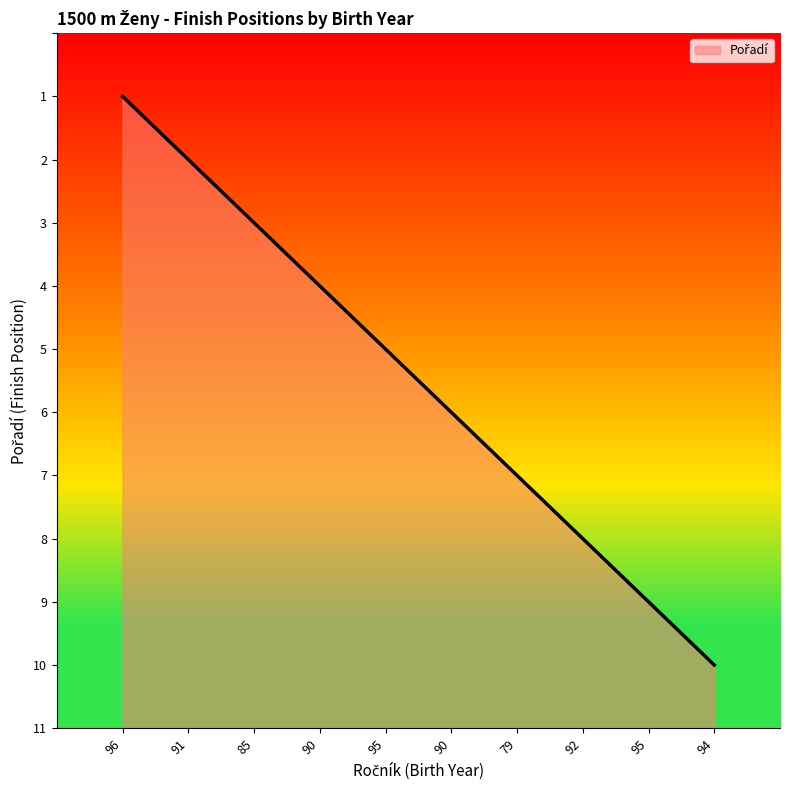

Rank the categories by value from highest to lowest.

96, 91, 85, 90, 95, 90, 79, 92, 95, 94